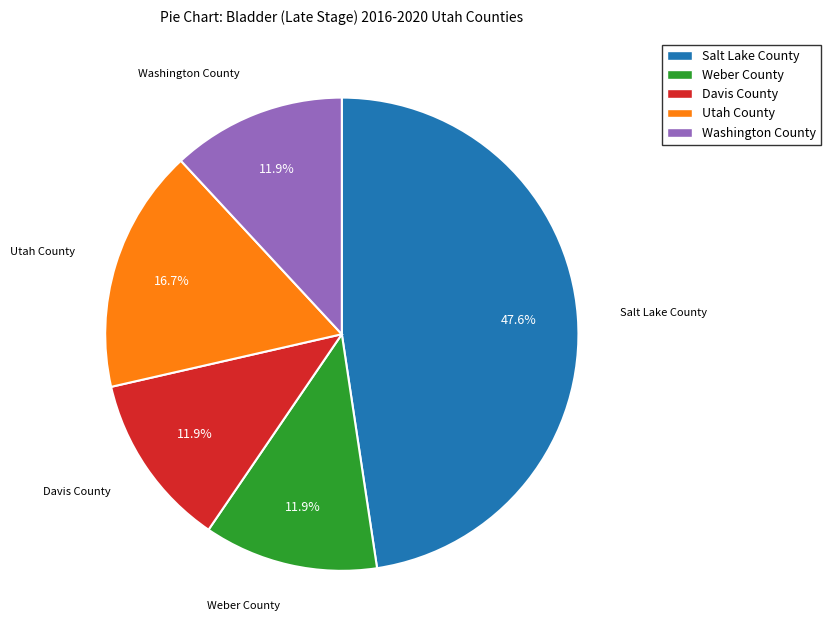

What percentage do Davis County and Washington County together represent?

23.8%